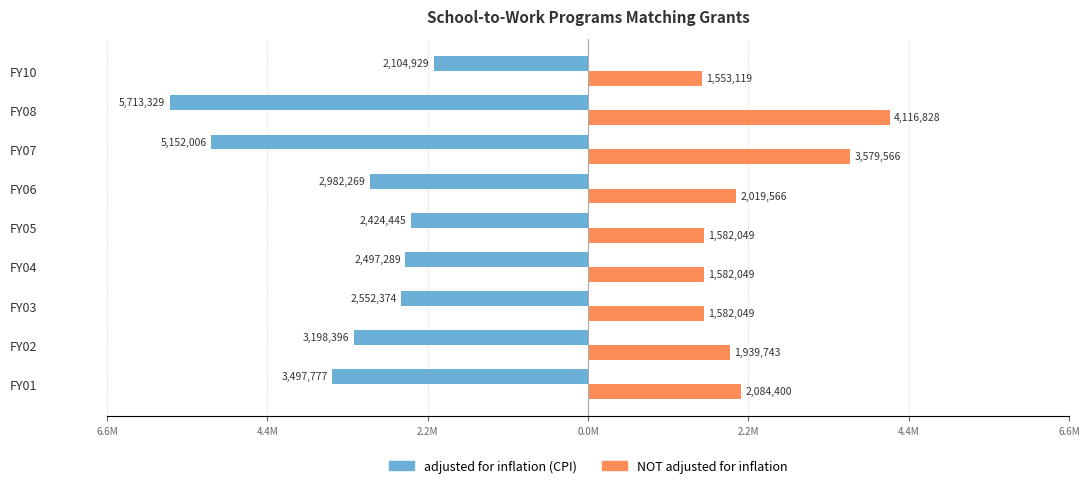

What are all the series names shown in the legend?

adjusted for inflation (CPI), NOT adjusted for inflation